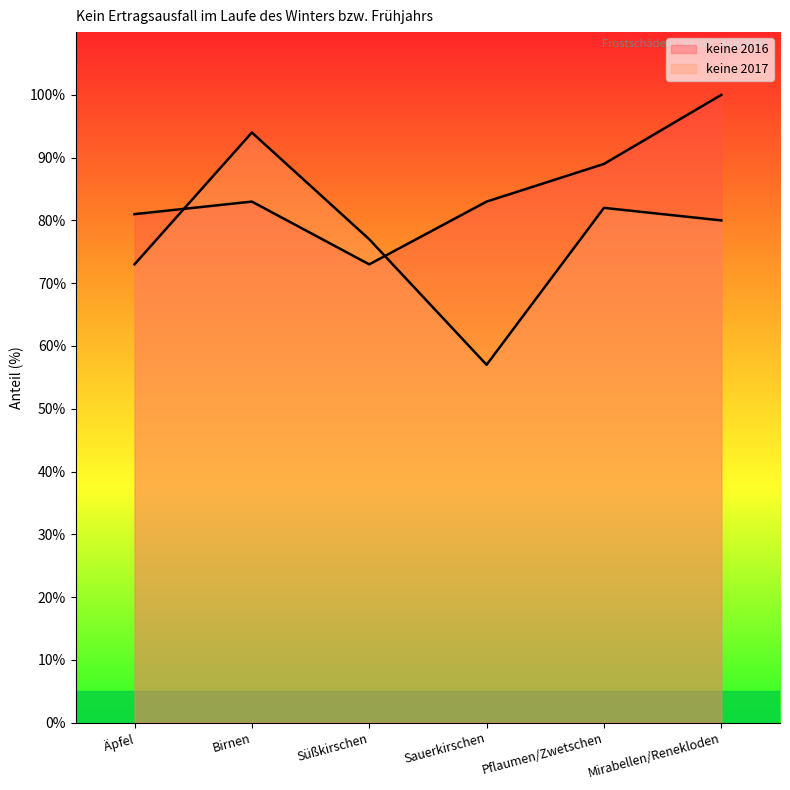

True or false: keine 2017 has a value of 76 at Sauerkirschen.

False